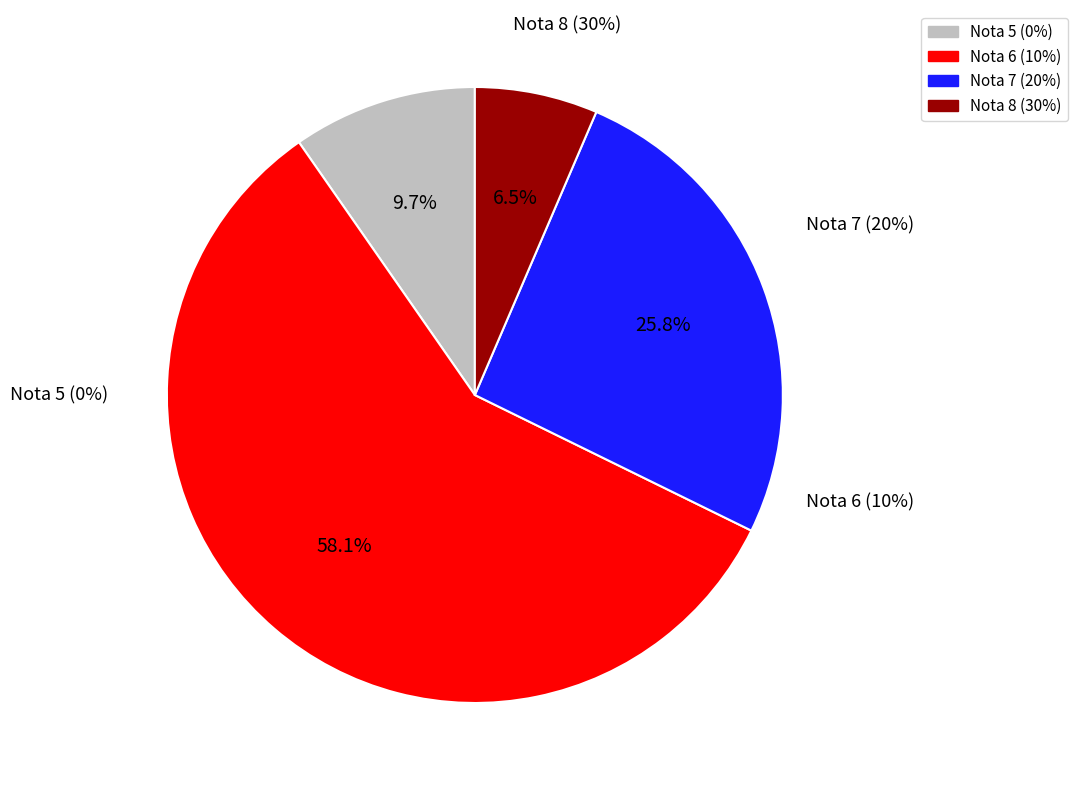

Which category has the biggest portion of the pie?

Nota 6 (10%)